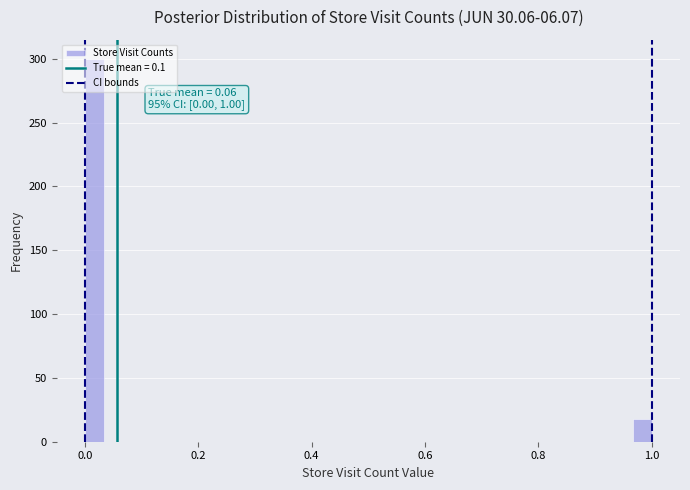

Read against the x-axis, roughly where is the centre of the tallest bar?

0.02